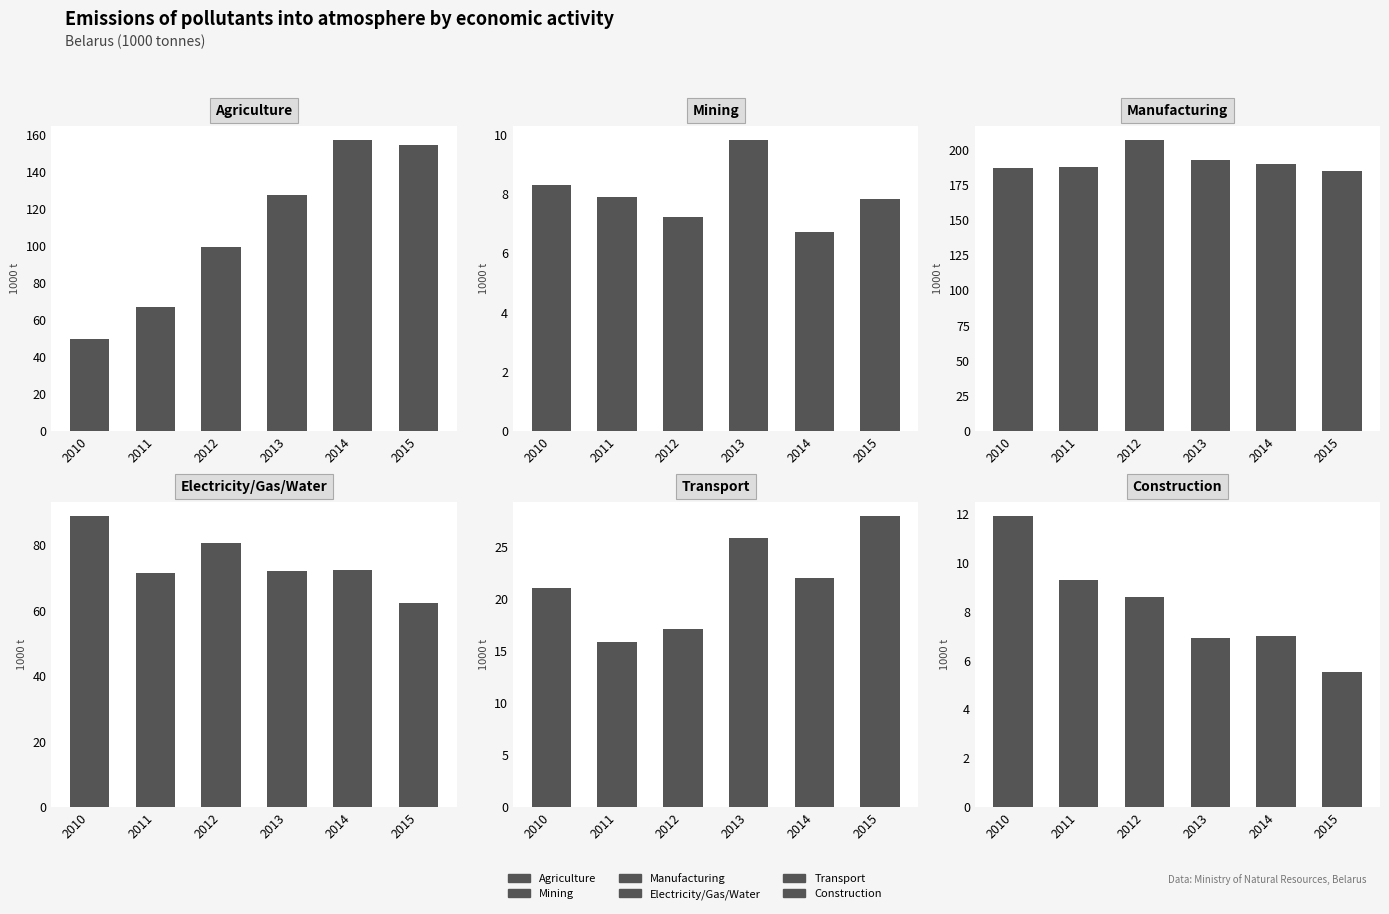

At which category does the chart reach its peak across all series?

2012